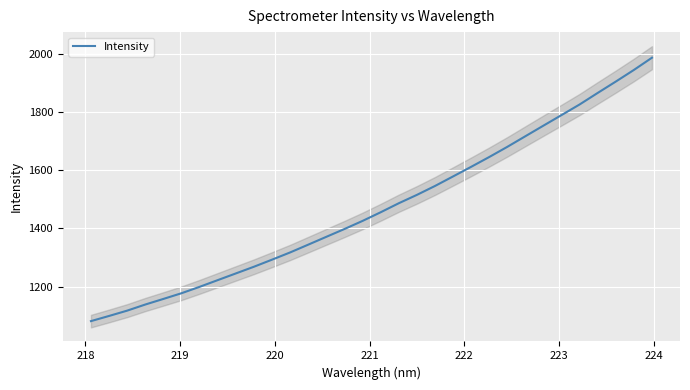

Reading left to right, list all the values displayed in this chart.

1081.0	1098.8	1117.1	1138.1	1157.4	1177.1	1199.1	1222.2	1245.2	1268.3	1292.7	1317.5	1344.3	1371.3	1398.2	1426.0	1455.8	1486.8	1515.6	1546.2	1579.1	1612.2	1646.0	1681.0	1717.6	1754.1	1790.4	1826.9	1866.7	1905.7	1945.7	1987.8